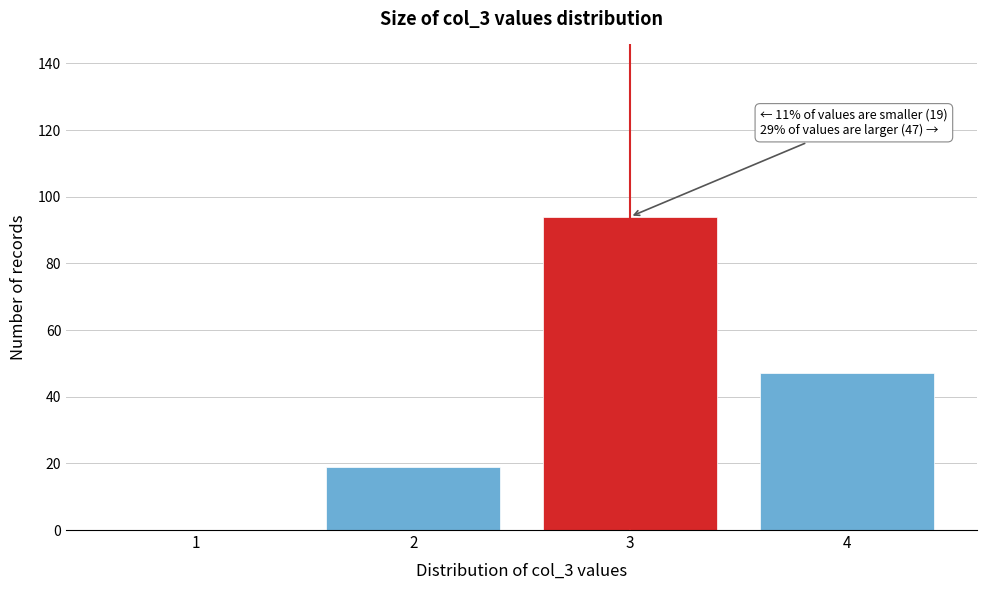

Which range on the x-axis has the tallest bar?

2.5 to 3.5